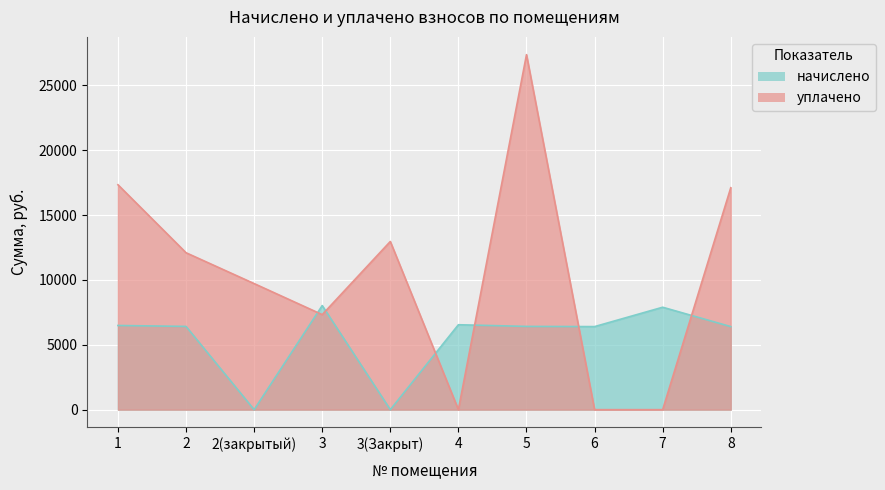

True or false: начислено and уплачено cross at least once.

True